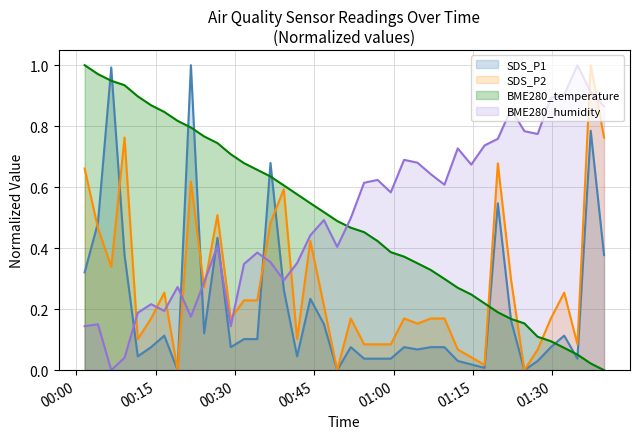

What is the highest value of the SDS_P1 series?

1.0